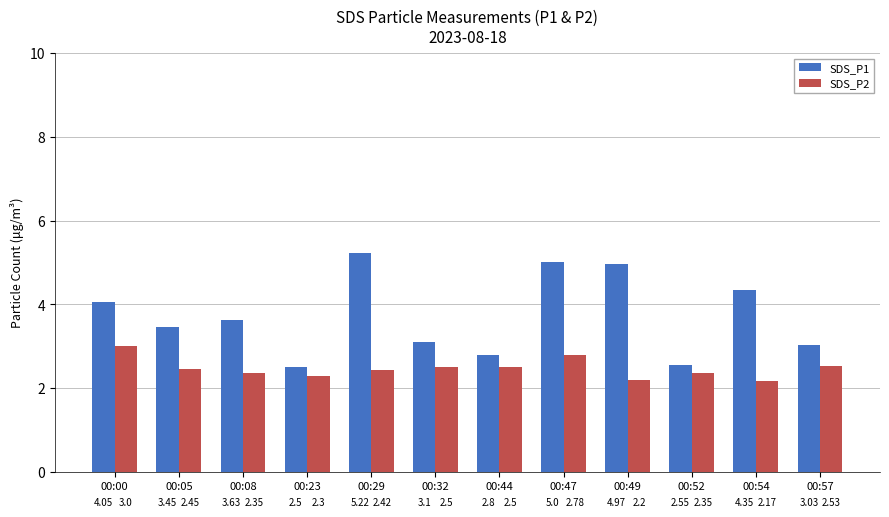

The value of SDS_P1 at 00:05 is 1.2. True or false?

False